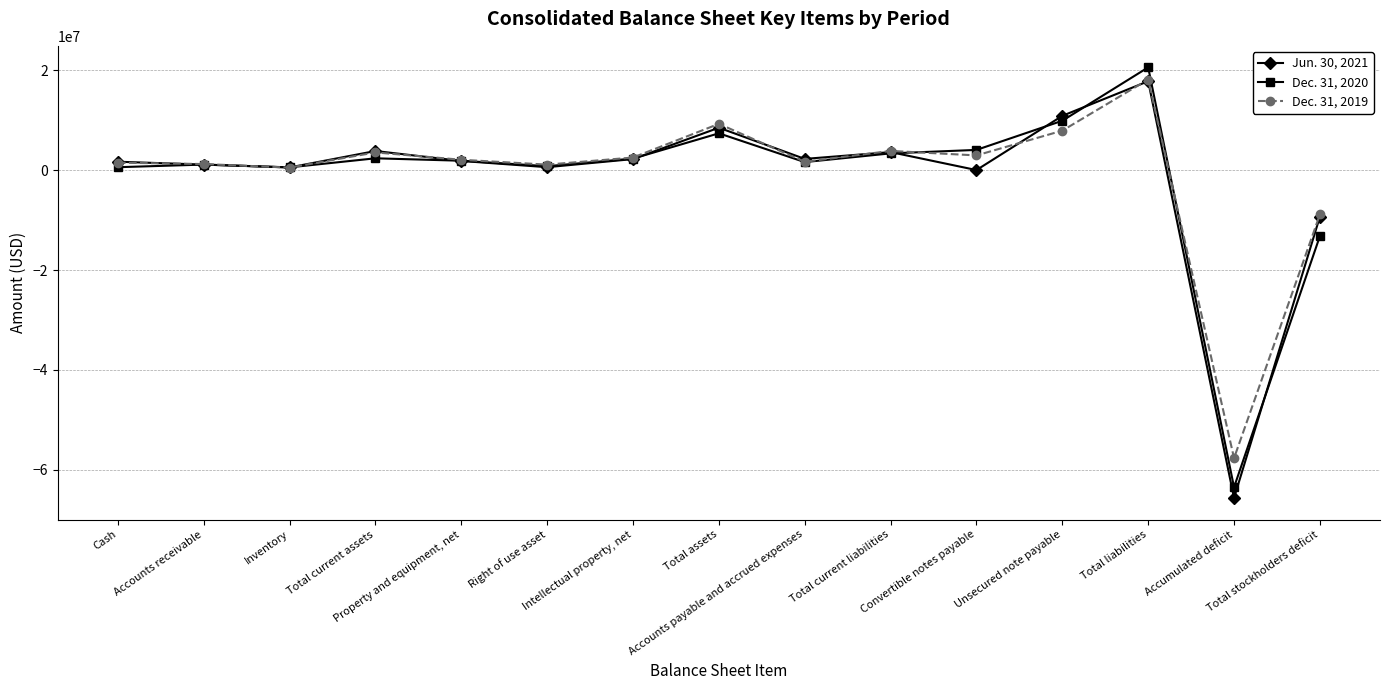

List the series in order of their peak value, lowest first.

Jun. 30, 2021, Dec. 31, 2019, Dec. 31, 2020